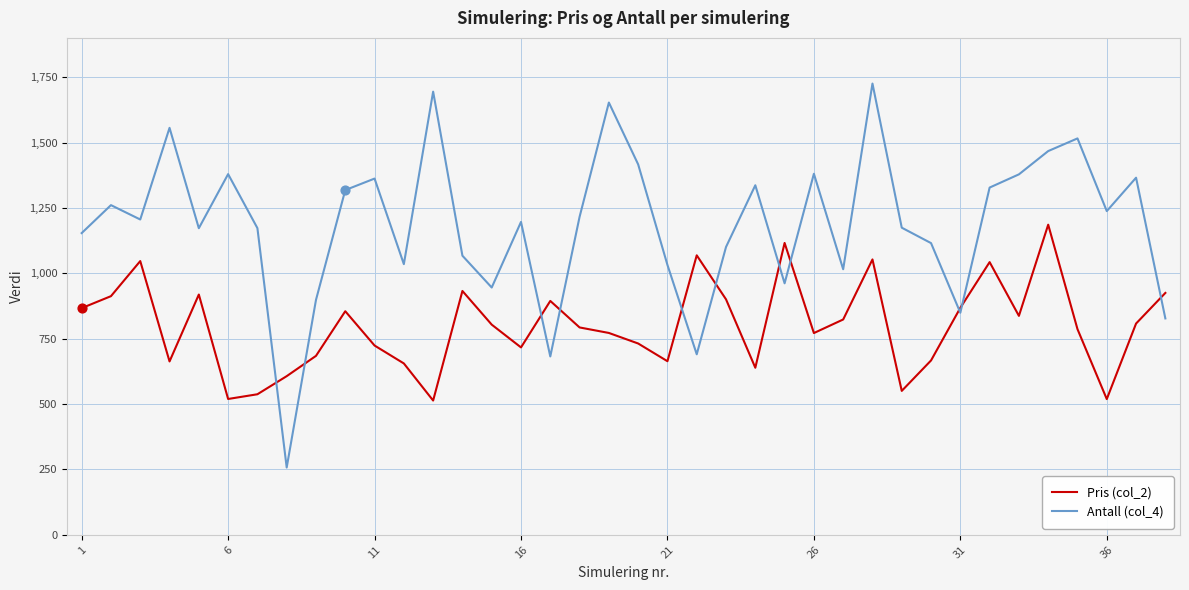

At how many categories does at least one series exceed 391?

38